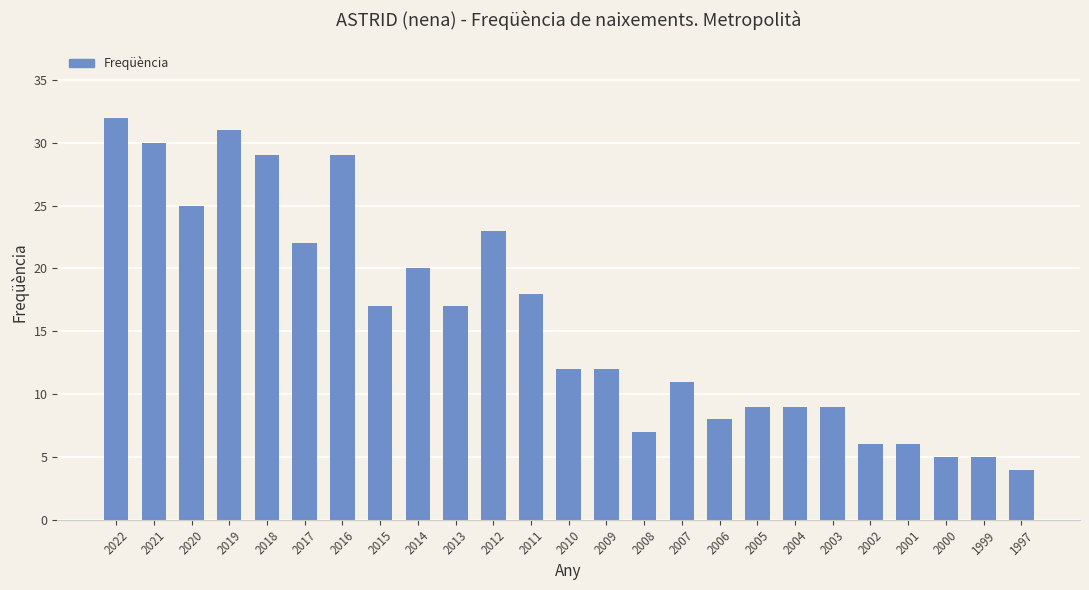

Where is the data nearest to the value 18?

2011